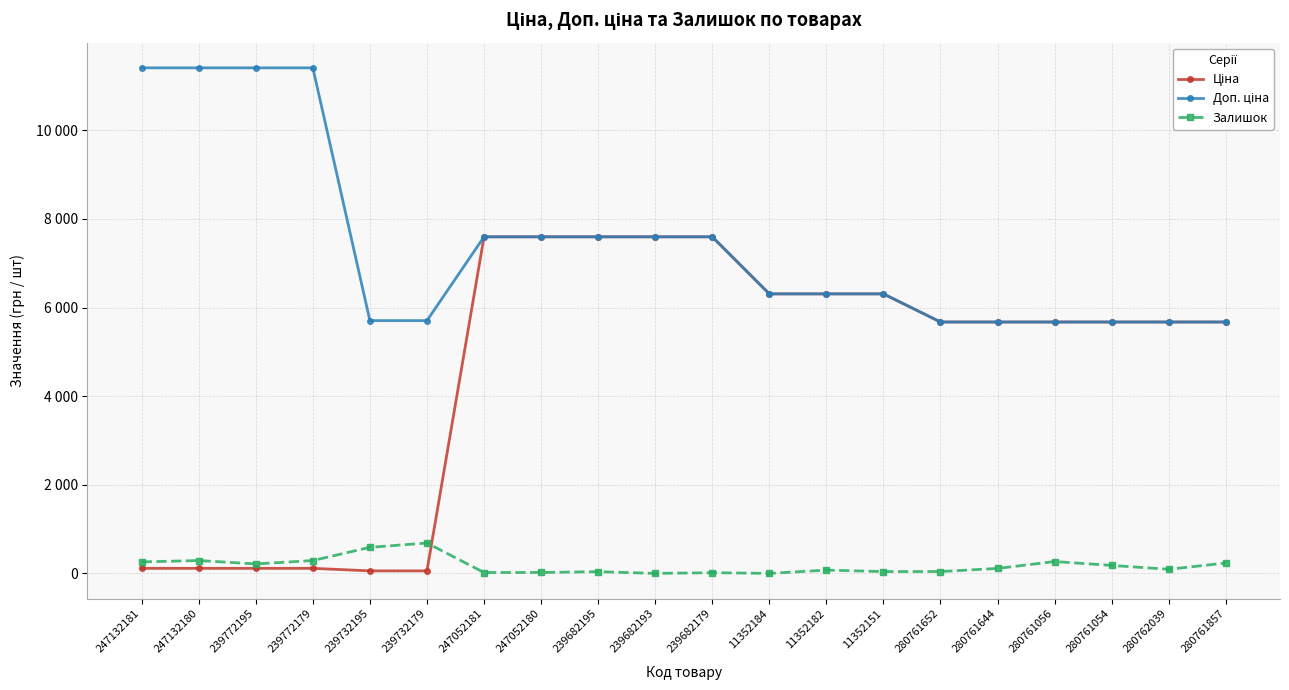

Which series has the largest total across all categories?

Доп. ціна